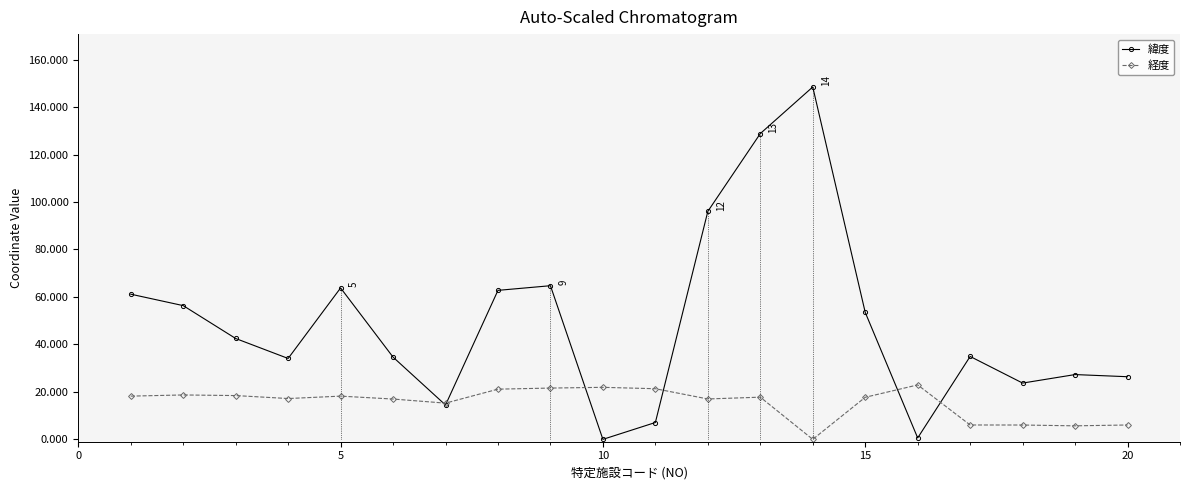

What is the maximum value for 緯度?

148.5